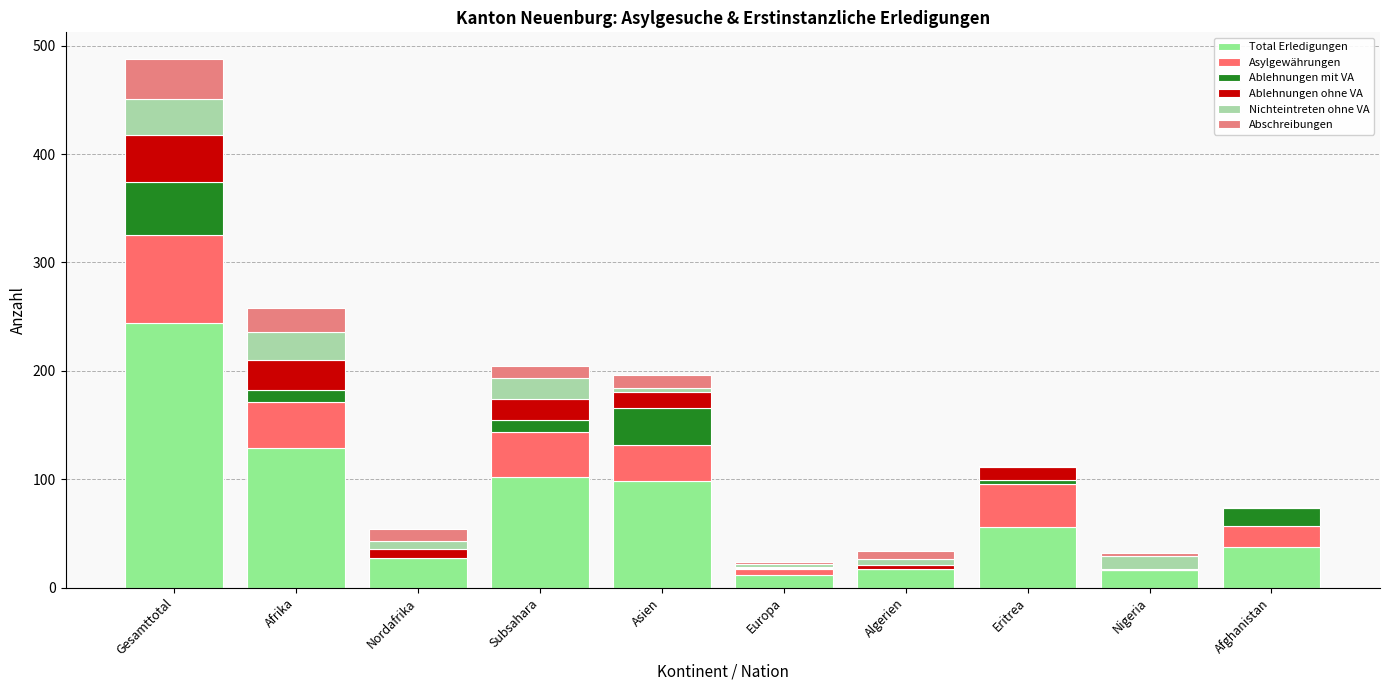

Which series changed the most between Subsahara and Asien?

Ablehnungen mit VA